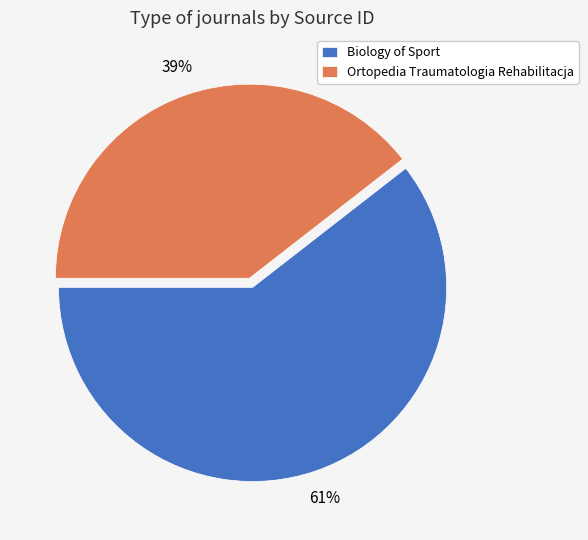

Do Ortopedia Traumatologia Rehabilitacja and Biology of Sport together represent more than half of the pie?

Yes